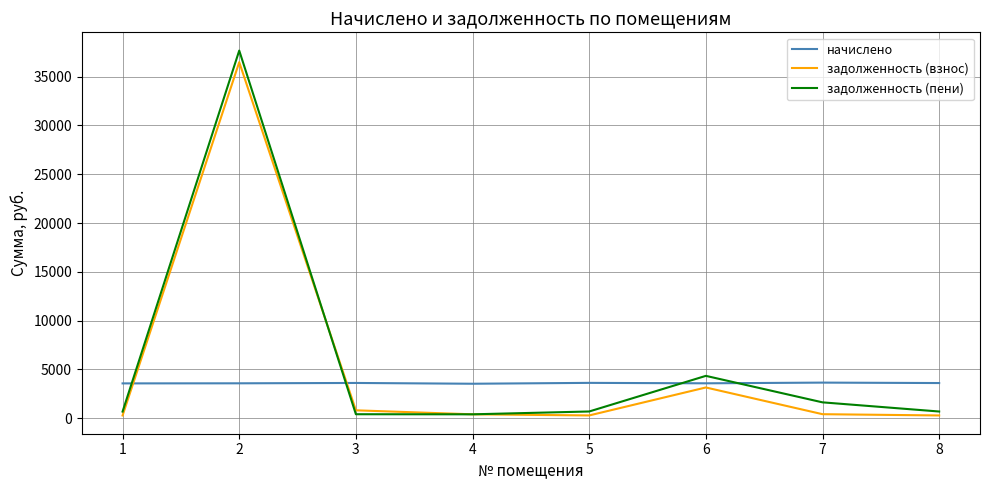

What is the sum of the задолженность (взнос) values at 5 and 3?

1078.4